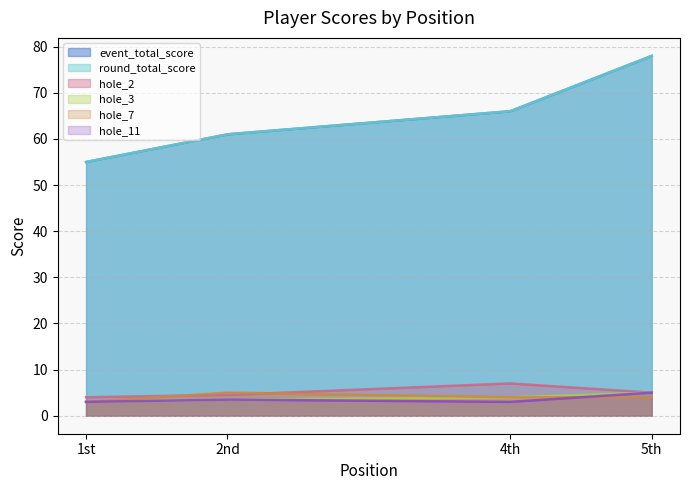

The round_total_score series shows 66 at 4. True or false?

True